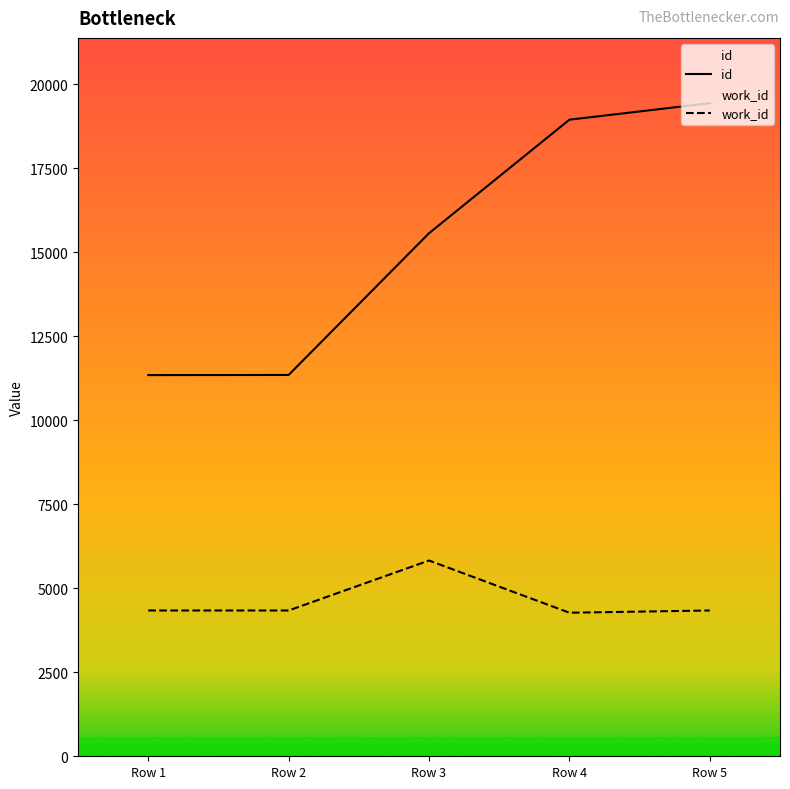

What are all the series names shown in the legend?

id, work_id